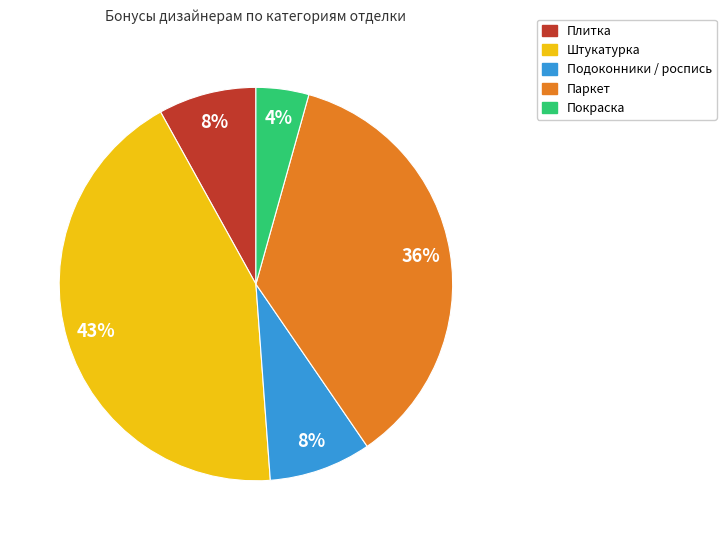

Is there a majority slice in this chart?

No